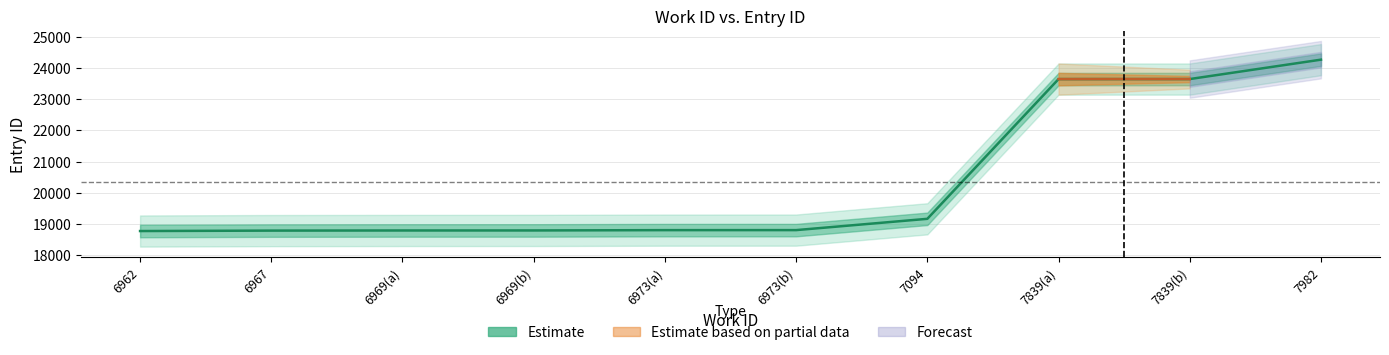

Reading left to right, extract all data points from this chart.

18770	18784	18788	18789	18799	18800	19162	23643	23644	24266